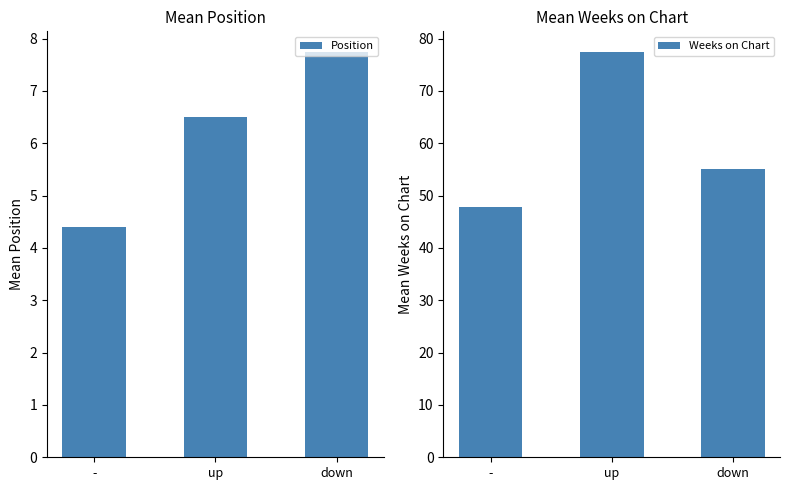

Where does the Position series first go above 6?

up